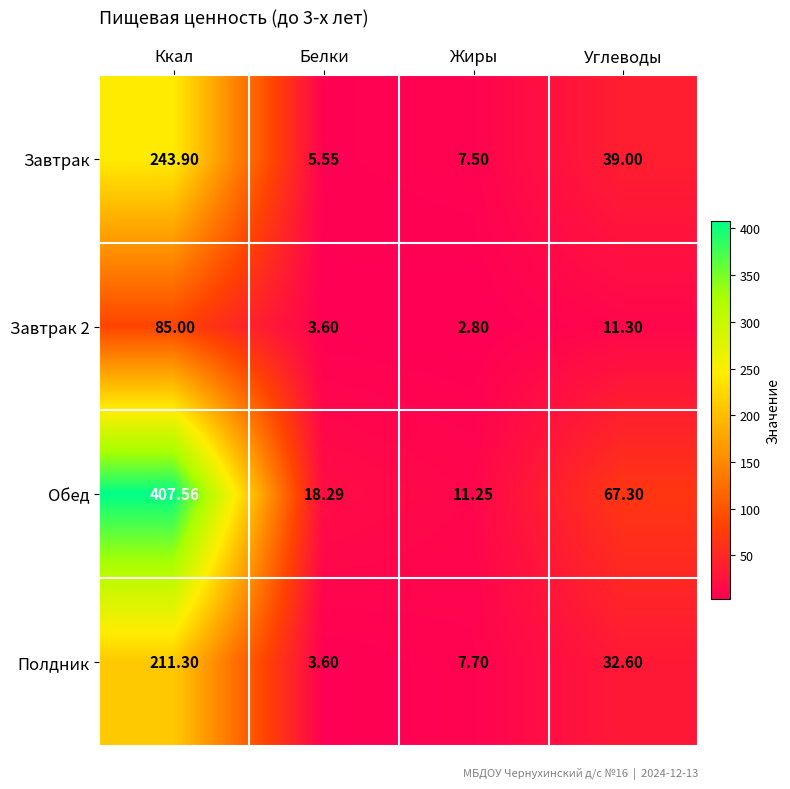

Which series has the largest total across all categories?

Обед